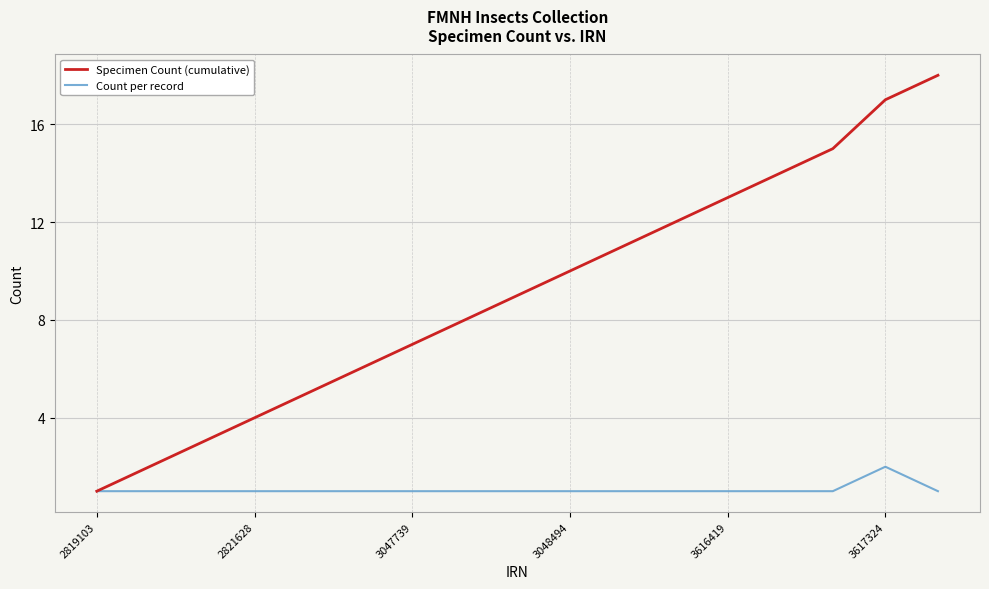

Count the Count per record values in the range 1 to 2.

17